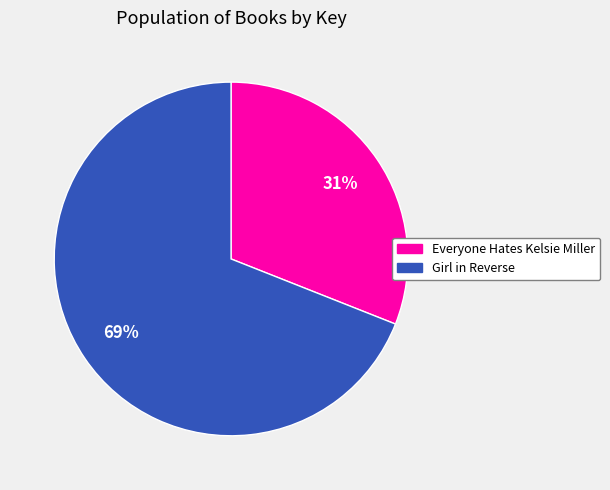

True or false: Girl in Reverse accounts for 74% of the total.

False